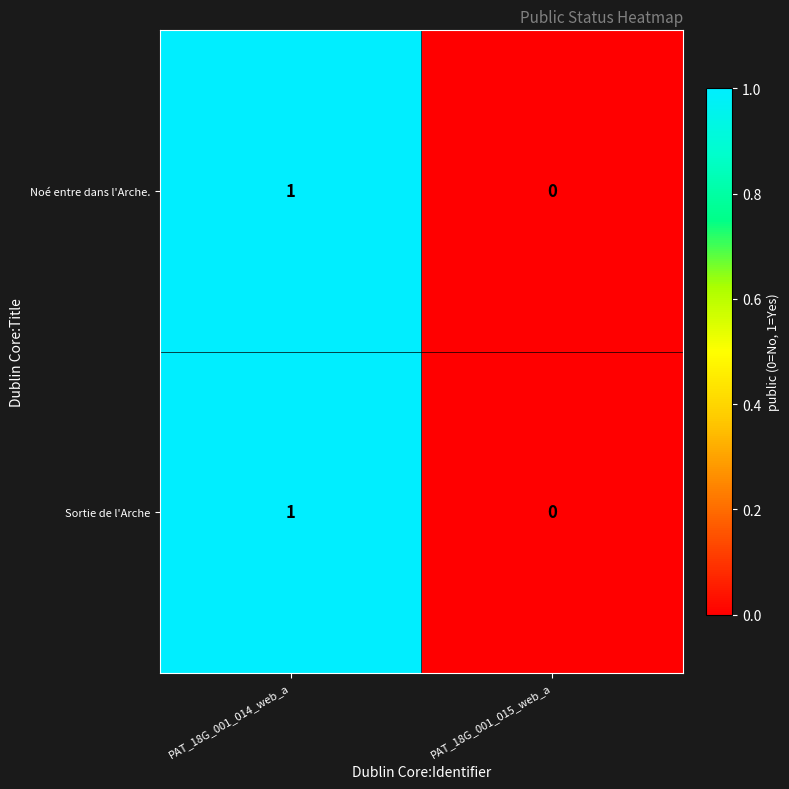

The Noé entre dans l'Arche. series shows 0 at PAT_18G_001_015_web_a. True or false?

True